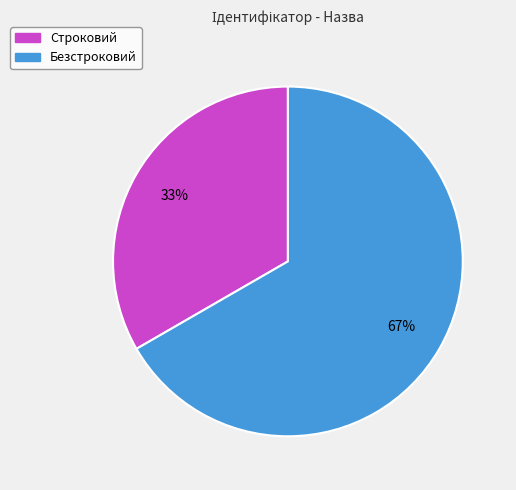

Is the sum of Строковий and Безстроковий greater than half?

Yes